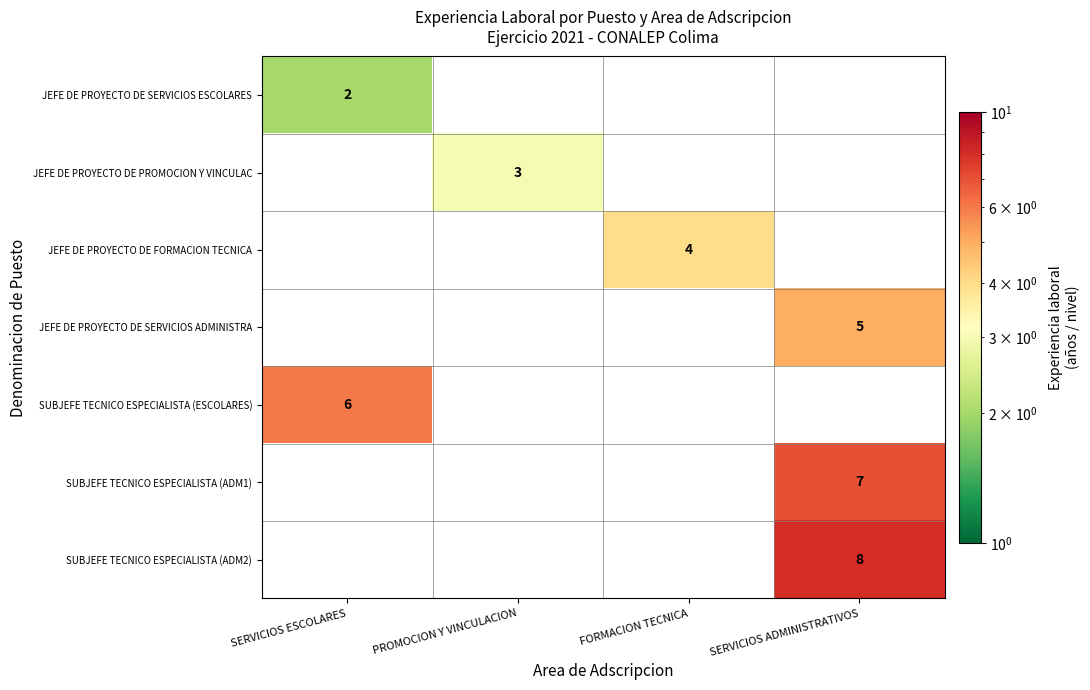

Is the value of JEFE DE PROYECTO DE PROMOCION Y VINCULAC at PROMOCION Y VINCULACION greater than the value of JEFE DE PROYECTO DE SERVICIOS ADMINISTRA at SERVICIOS ADMINISTRATIVOS?

No